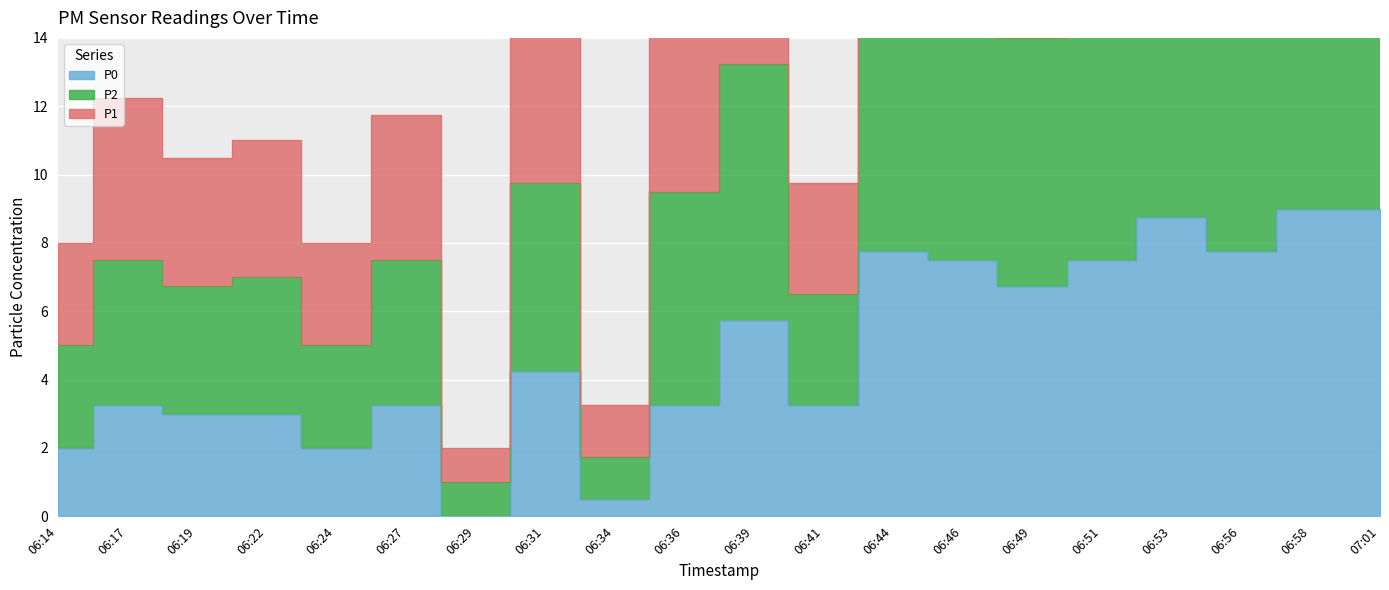

How many distinct data groups are displayed?

3